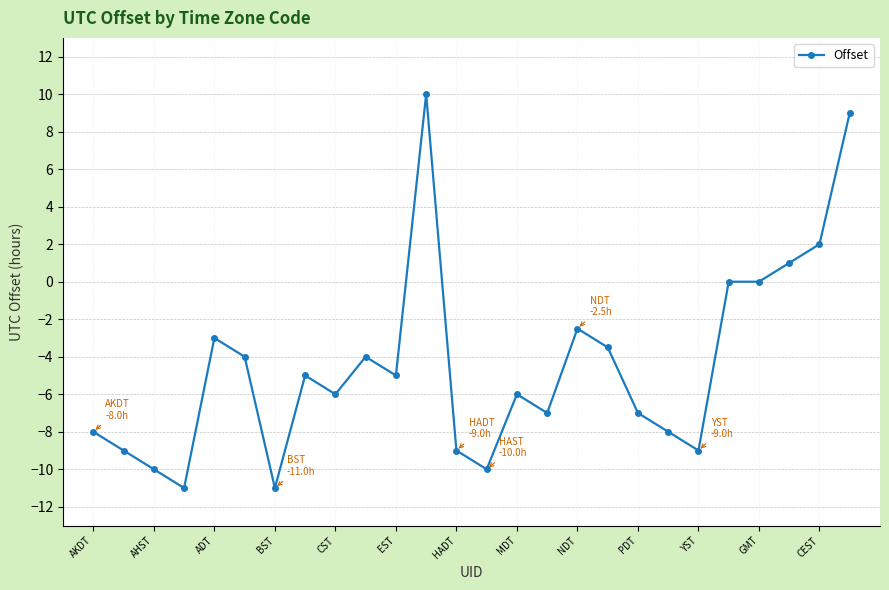

What is the difference between the second highest and second lowest values?

20.0